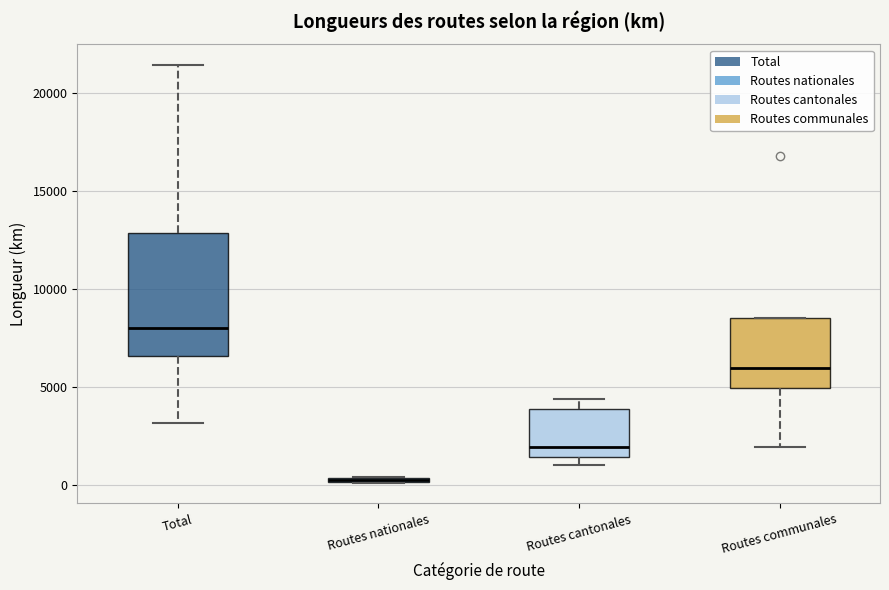

Where is the upper edge of the box for Routes cantonales on the y-axis? The values are not printed on the chart, so give them approximately, as read against the axis.

4000